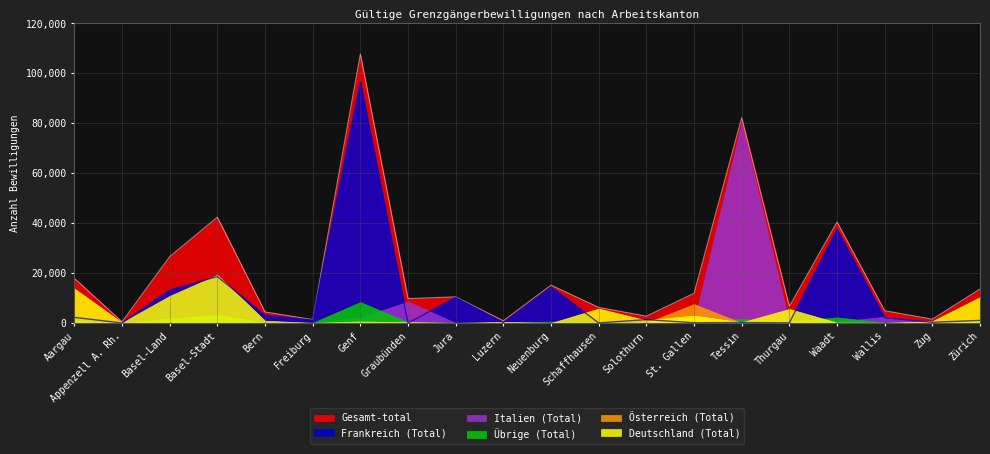

List the labels in order of Italien (Total) value, largest first.

Tessin, Graubünden, Wallis, Genf, Basel-Stadt, Aargau, Basel-Land, Waadt, Zürich, St. Gallen, Zug, Schaffhausen, Bern, Thurgau, Solothurn, Neuenburg, Luzern, Freiburg, Jura, Appenzell A. Rh.